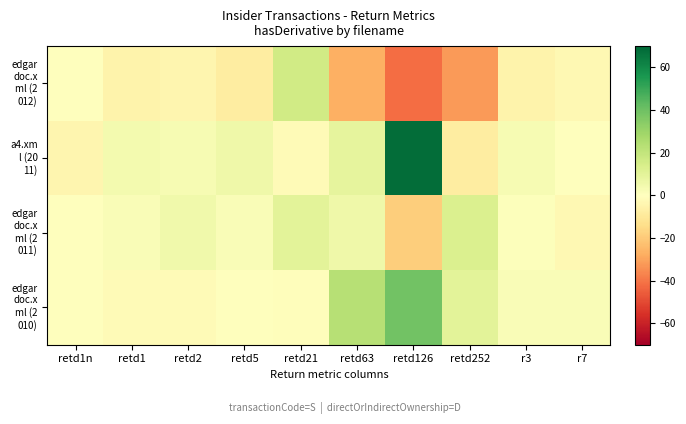

How many data points does each series have?

10